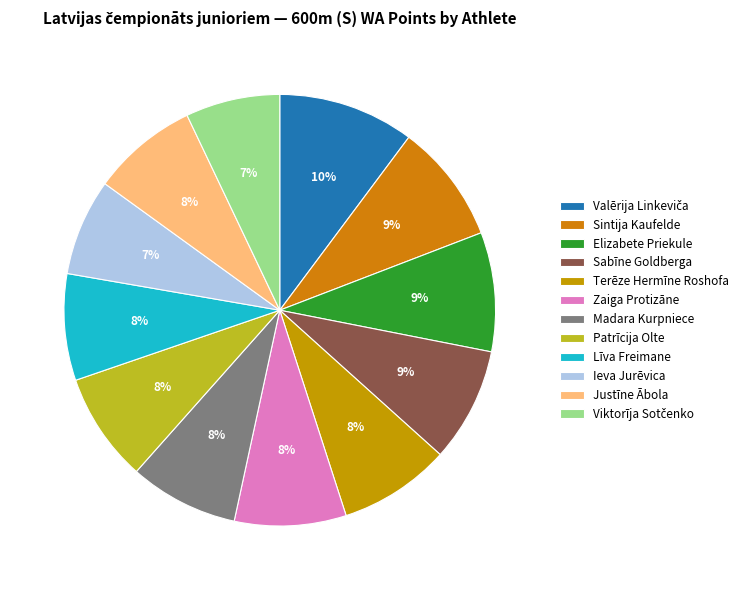

How many slices are in this pie chart?

12